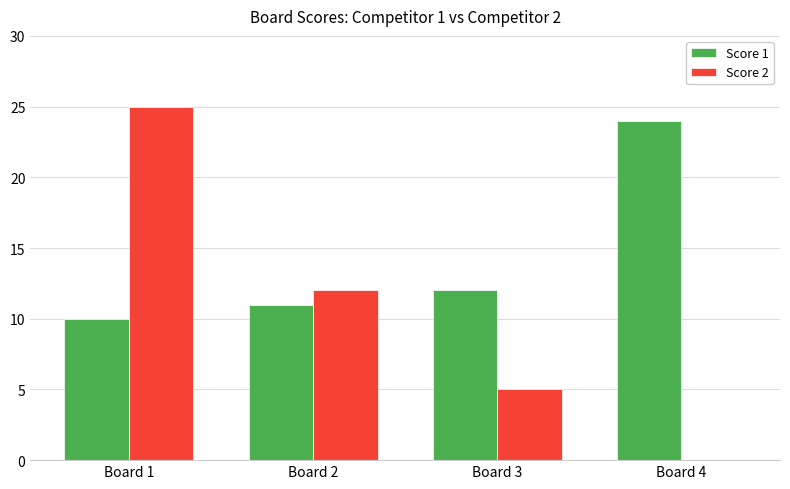

Which series has the largest total across all categories?

Score 1